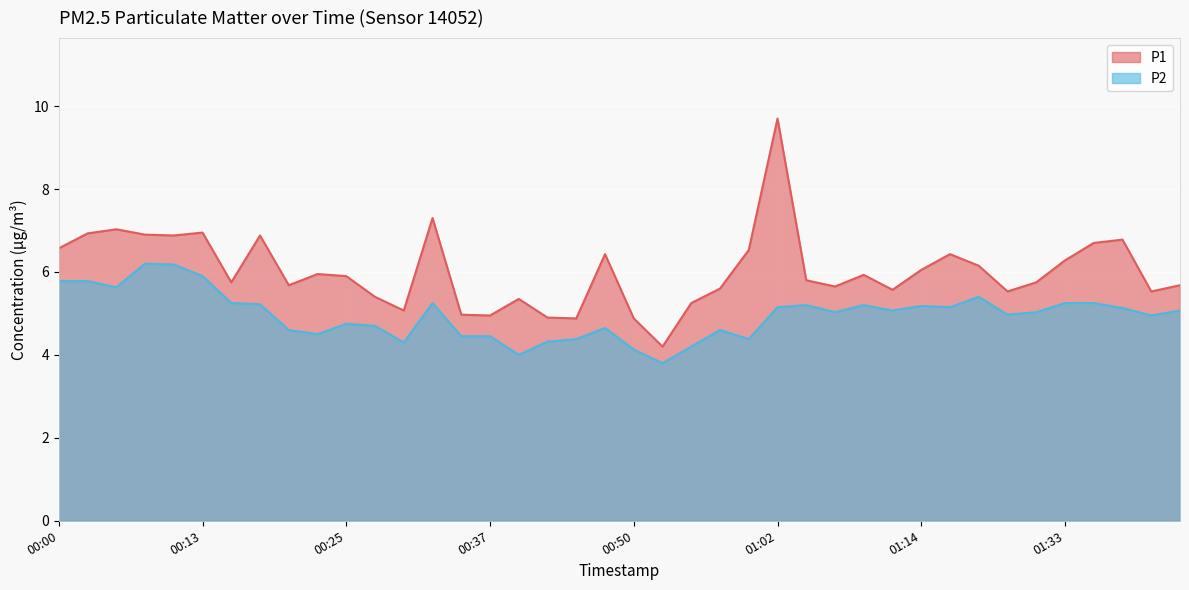

Where does the P2 series first go above 5?

00:00